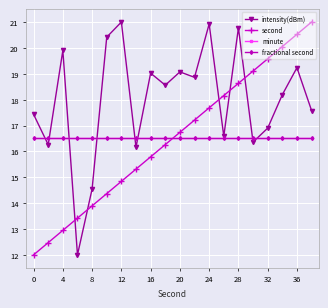

Does the chart display data point markers on the line(s)?

Yes